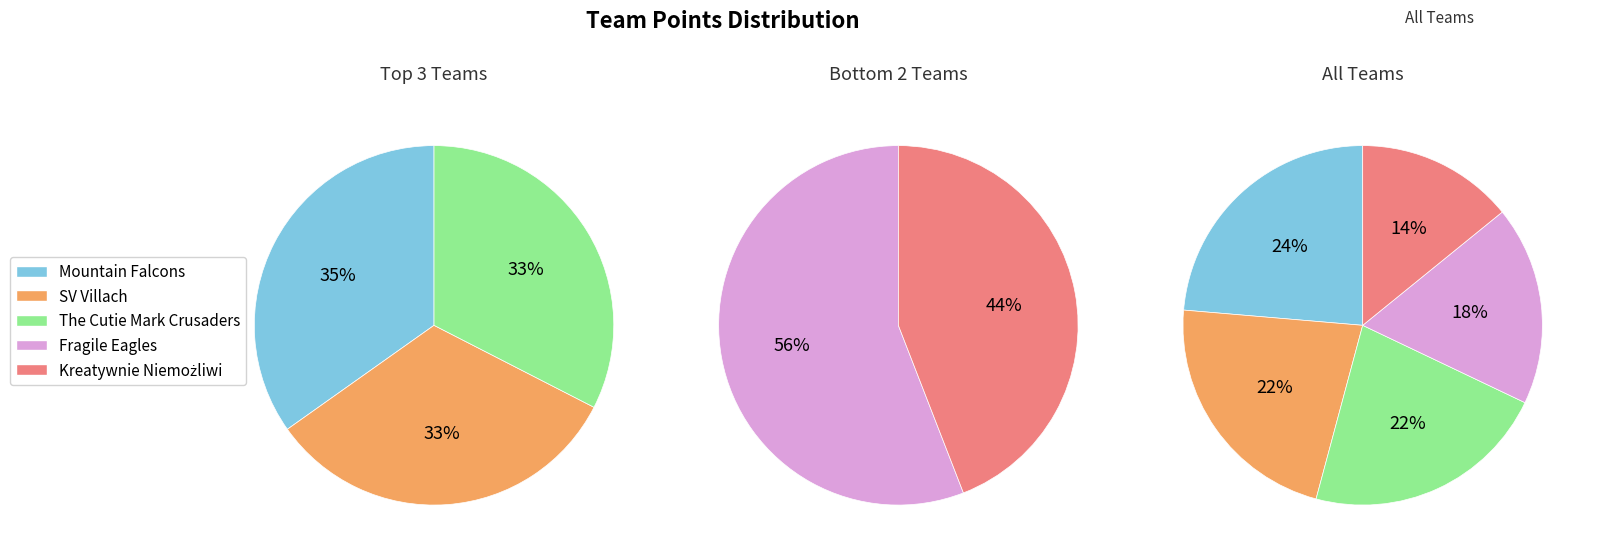

To the nearest percent, what is the average slice percentage?

20%